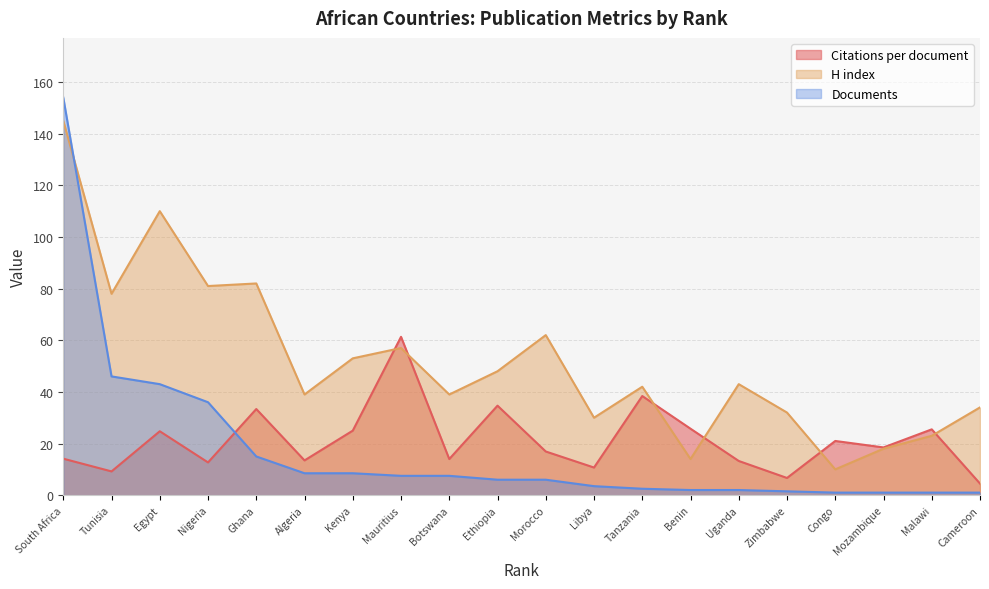

Reading left to right, transcribe all the data shown in this chart.

Citations per document: 14.1	9.2	24.8	12.7	33.4	13.5	25.0	61.3	14.0	34.7	16.9	10.7	38.4	25.8	13.2	6.7	21.0	18.5	25.5	4.5
H index: 145.0	78.0	110.0	81.0	82.0	39.0	53.0	57.0	39.0	48.0	62.0	30.0	42.0	14.0	43.0	32.0	10.0	18.0	23.0	34.0
Documents: 154.0	46.0	43.0	36.0	15.0	8.5	8.5	7.5	7.5	6.0	6.0	3.5	2.5	2.0	2.0	1.5	1.0	1.0	1.0	1.0